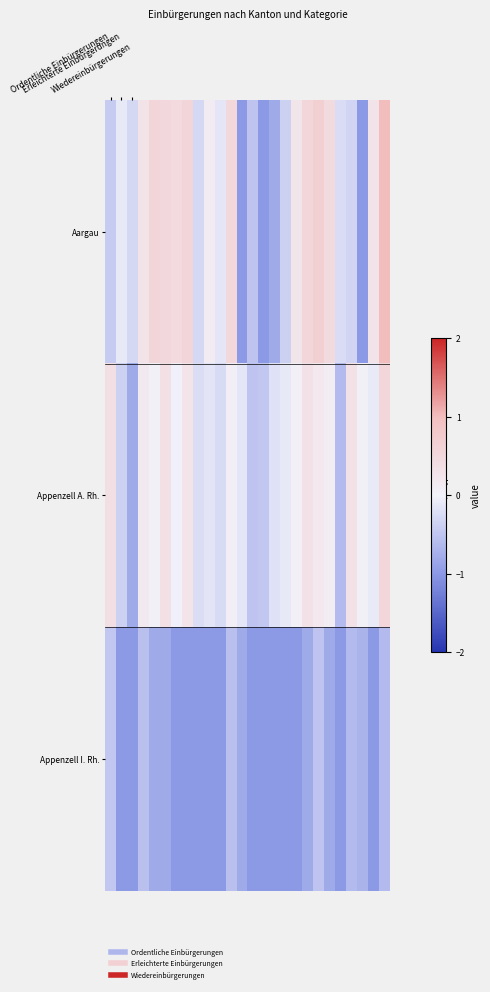

Reading left to right, transcribe all the data shown in this chart.

Aargau: -0.4	-0.1	-0.3	0.3	0.6	0.5	0.5	0.6	-0.3	0.1	-0.1	0.5	-1.0	-0.5	-1.0	-0.8	-0.4	0.3	0.5	0.7	0.4	-0.2	-0.3	-1.0	0.3	1.0
Appenzell A. Rh.: 0.4	-0.4	-0.8	0.2	0.0	0.4	-0.0	0.3	-0.2	-0.1	-0.3	0.1	-0.1	-0.5	-0.5	-0.2	-0.1	0.1	0.3	0.2	0.1	-0.6	0.3	0.0	-0.1	0.5
Appenzell I. Rh.: -0.5	-1.0	-1.0	-0.6	-0.8	-0.8	-1.0	-1.0	-1.0	-1.0	-1.0	-0.6	-0.8	-1.0	-1.0	-1.0	-1.0	-1.0	-0.8	-0.5	-0.8	-1.0	-0.6	-0.7	-1.0	-0.6